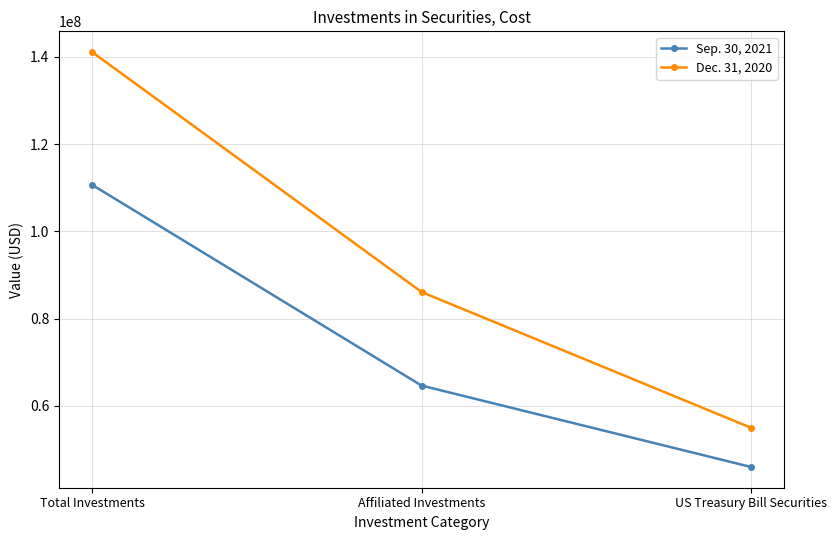

What is the difference between the Sep. 30, 2021 values at US Treasury Bill Securities and Total Investments?

64651518